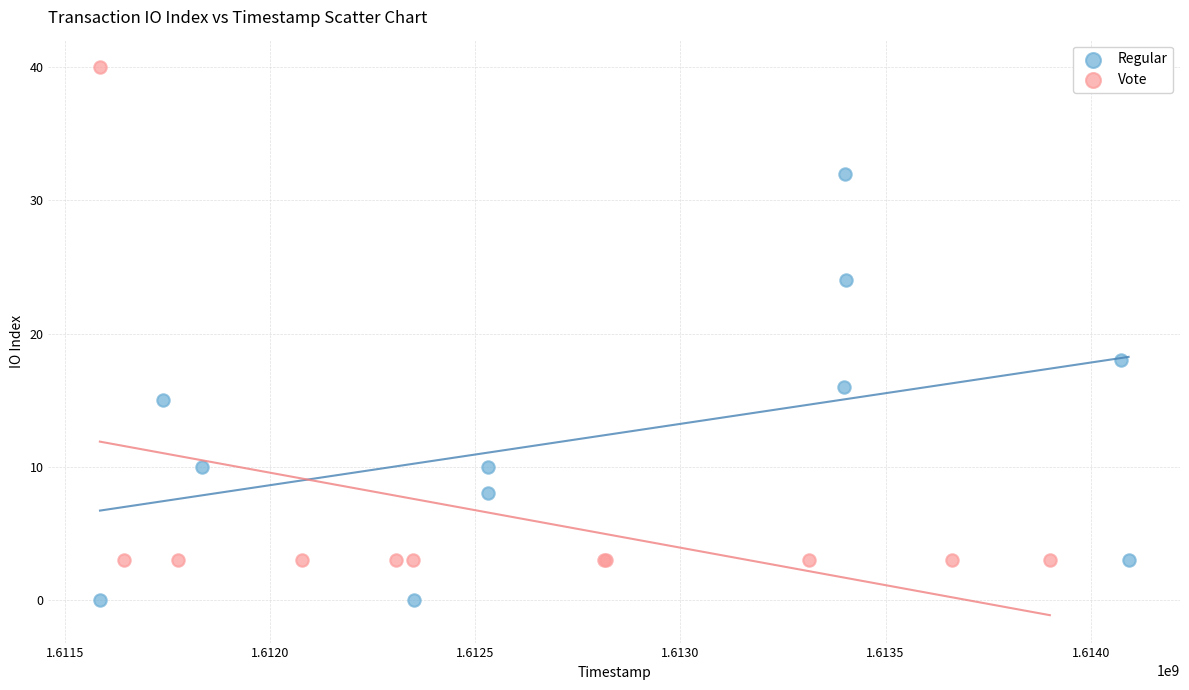

Which series contains the highest Y value?

Vote